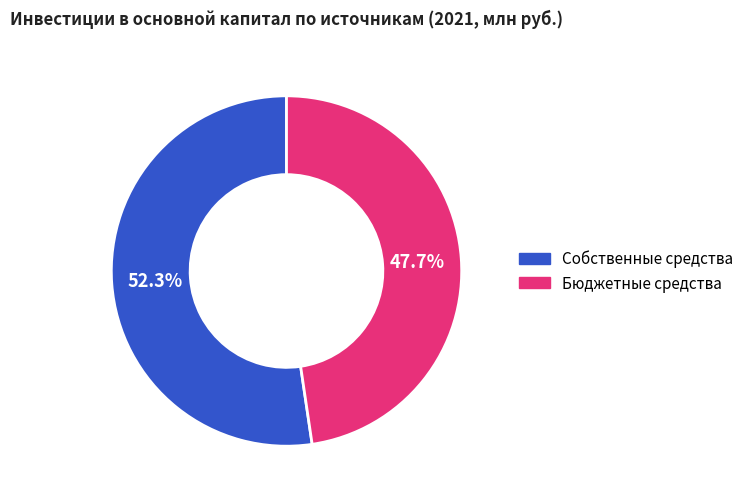

Is there a majority slice in this chart?

Yes